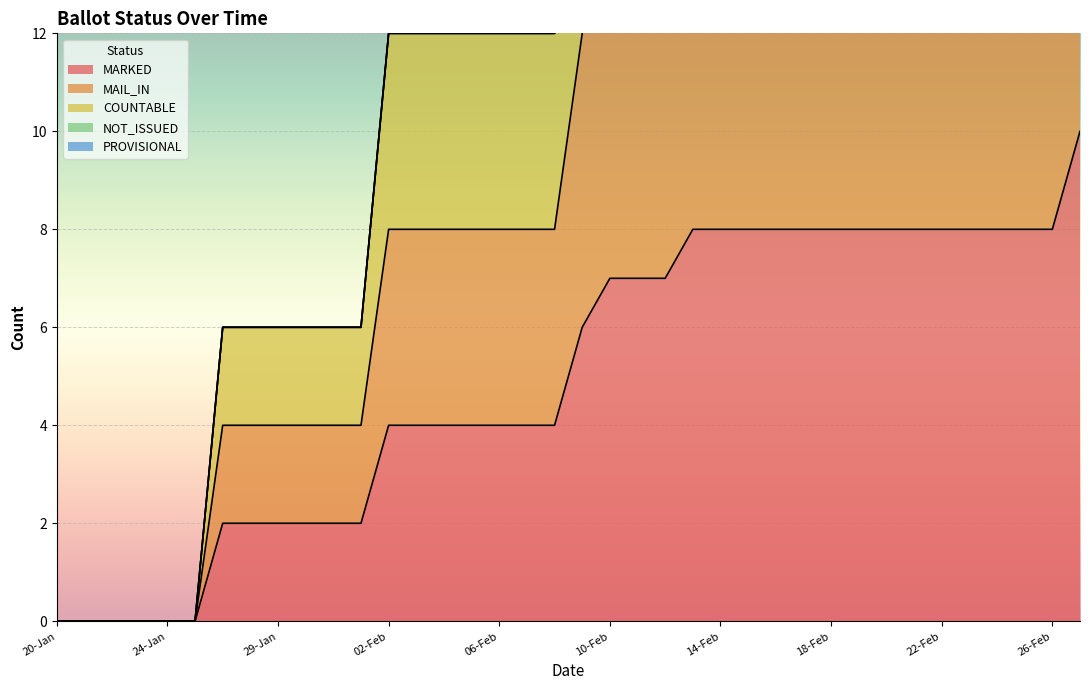

What is the average value of the MAIL_IN series?

10